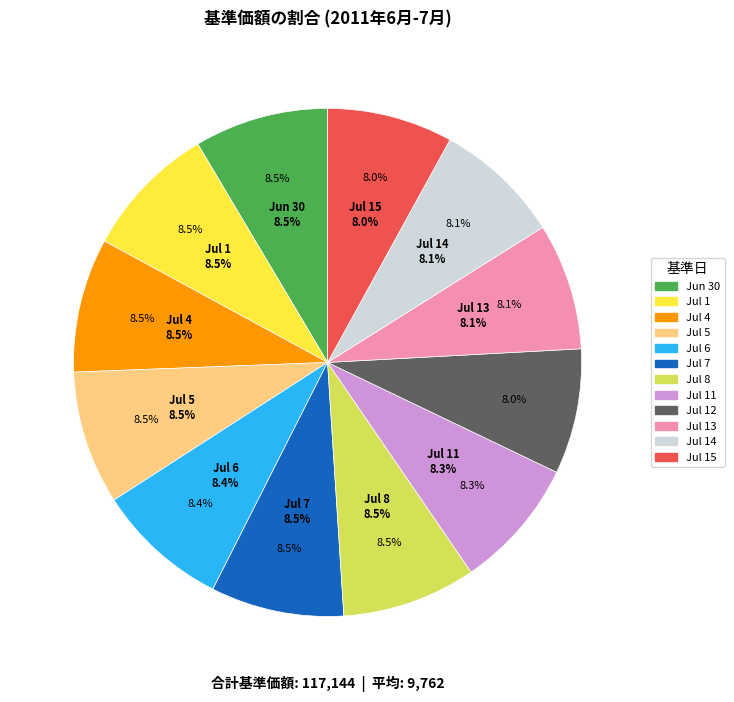

Which slice is the largest?

2011/06/30